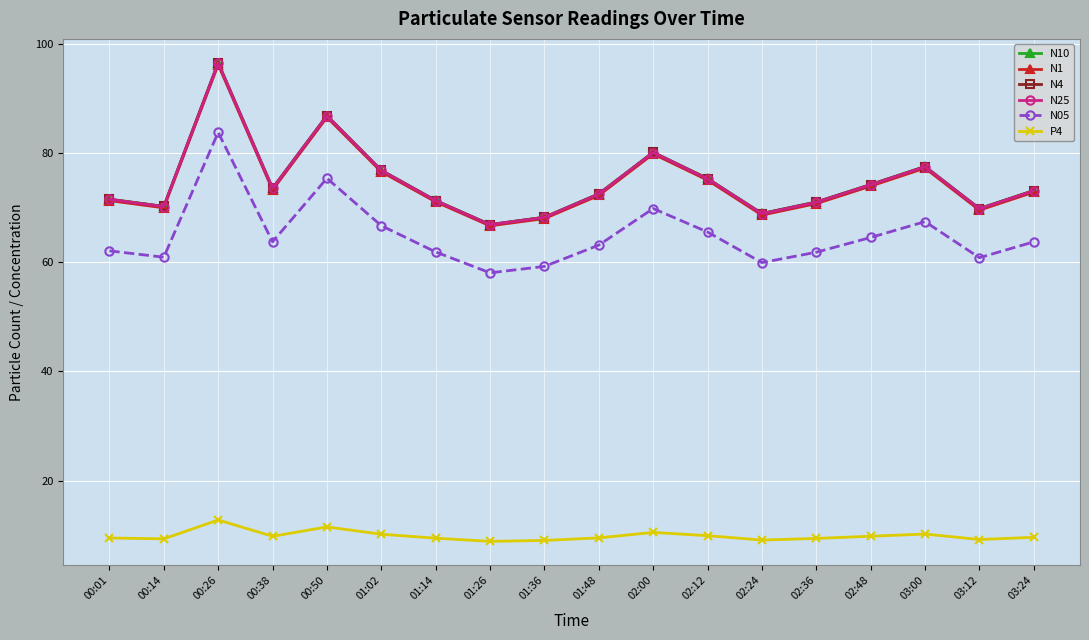

True or false: N05 has more than 1 points higher than both neighbors.

True